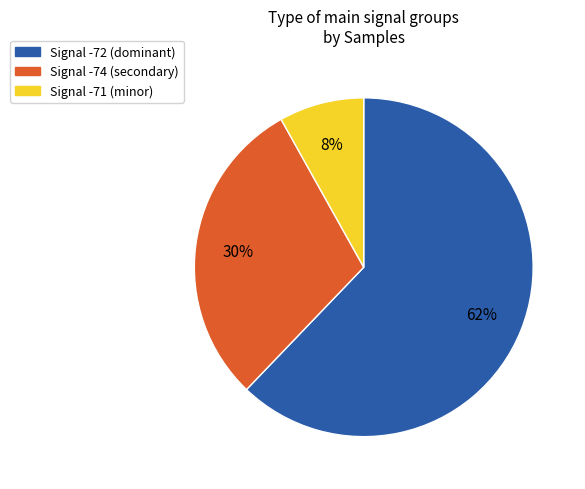

To the nearest percent, what is the average slice percentage?

33%